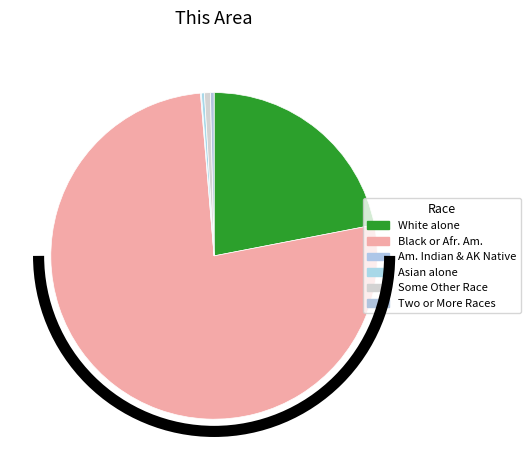

To the nearest percent, what is the average slice percentage?

17%